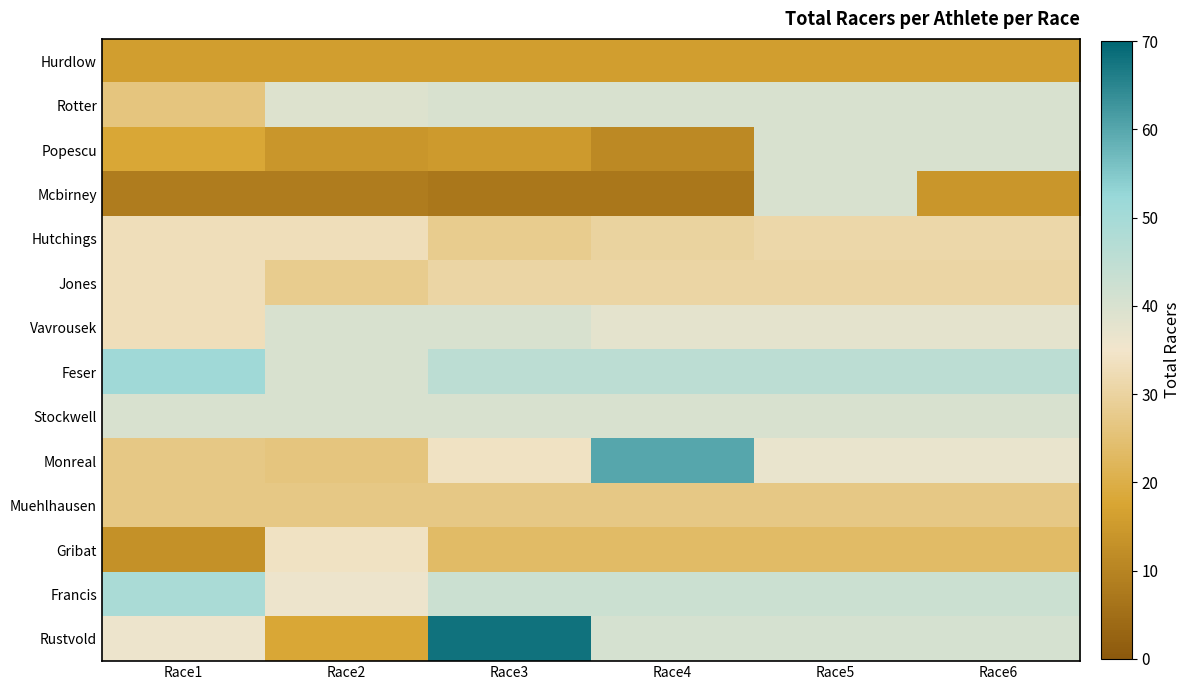

Reading left to right, what are all the values shown in this chart?

Hurdlow: Race1=16.0	Race2=16.0	Race3=16.0	Race4=16.0	Race5=16.0	Race6=16.0
Rotter: Race1=26.0	Race2=39.0	Race3=40.0	Race4=40.0	Race5=40.0	Race6=40.0
Popescu: Race1=18.0	Race2=14.0	Race3=15.0	Race4=11.0	Race5=40.0	Race6=40.0
Mcbirney: Race1=8.0	Race2=8.0	Race3=7.0	Race4=7.0	Race5=40.0	Race6=14.0
Hutchings: Race1=33.0	Race2=33.0	Race3=28.0	Race4=30.0	Race5=31.0	Race6=31.0
Jones: Race1=33.0	Race2=28.0	Race3=30.5	Race4=30.5	Race5=30.5	Race6=30.5
Vavrousek: Race1=33.0	Race2=40.0	Race3=40.0	Race4=37.7	Race5=37.7	Race6=37.7
Feser: Race1=51.0	Race2=40.0	Race3=45.5	Race4=45.5	Race5=45.5	Race6=45.5
Stockwell: Race1=40.0	Race2=40.0	Race3=40.0	Race4=40.0	Race5=40.0	Race6=40.0
Monreal: Race1=27.0	Race2=26.0	Race3=34.0	Race4=60.0	Race5=36.8	Race6=36.8
Muehlhausen: Race1=27.0	Race2=27.0	Race3=27.0	Race4=27.0	Race5=27.0	Race6=27.0
Gribat: Race1=13.0	Race2=34.0	Race3=23.5	Race4=23.5	Race5=23.5	Race6=23.5
Francis: Race1=49.0	Race2=36.0	Race3=42.5	Race4=42.5	Race5=42.5	Race6=42.5
Rustvold: Race1=36.0	Race2=18.0	Race3=68.0	Race4=40.7	Race5=40.7	Race6=40.7